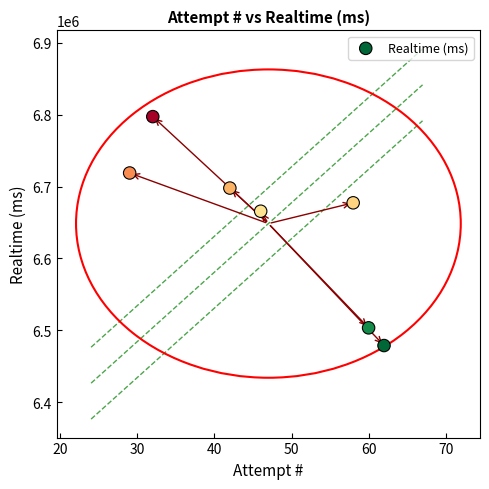

What is the range of X values (max minus min)?

33